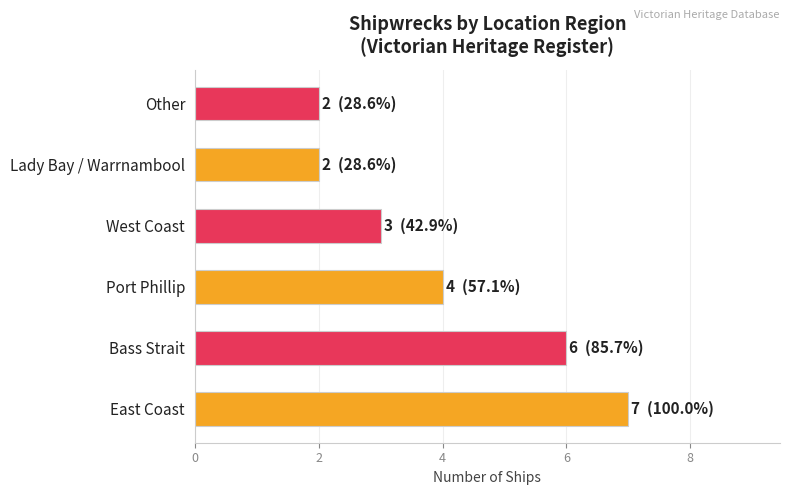

Where is the data nearest to the value 4?

Port Phillip